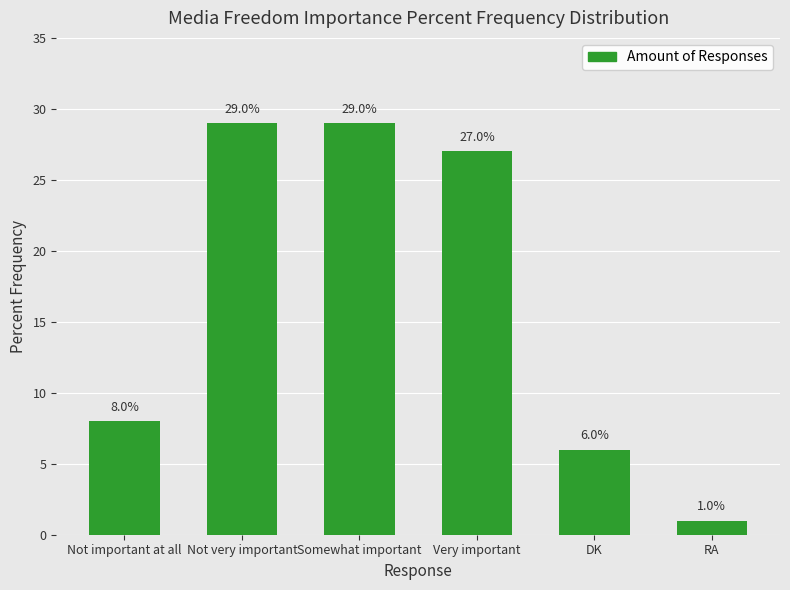

Between Not important at all and Somewhat important, which is larger?

Somewhat important